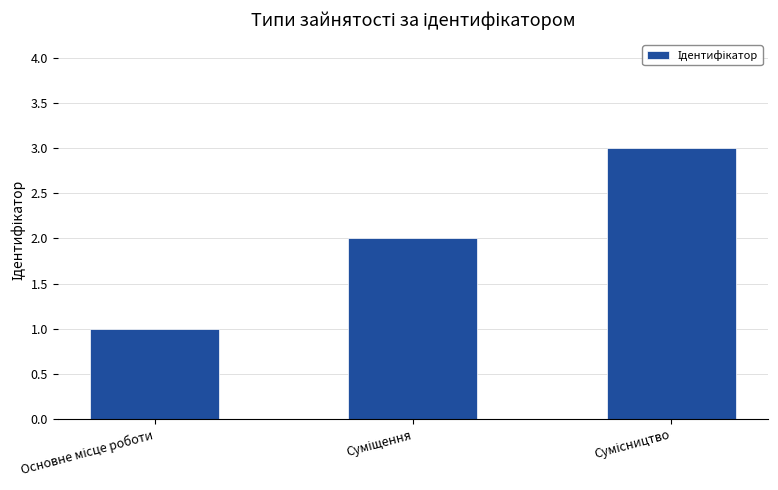

Reading left to right, transcribe all the data shown in this chart.

1	2	3